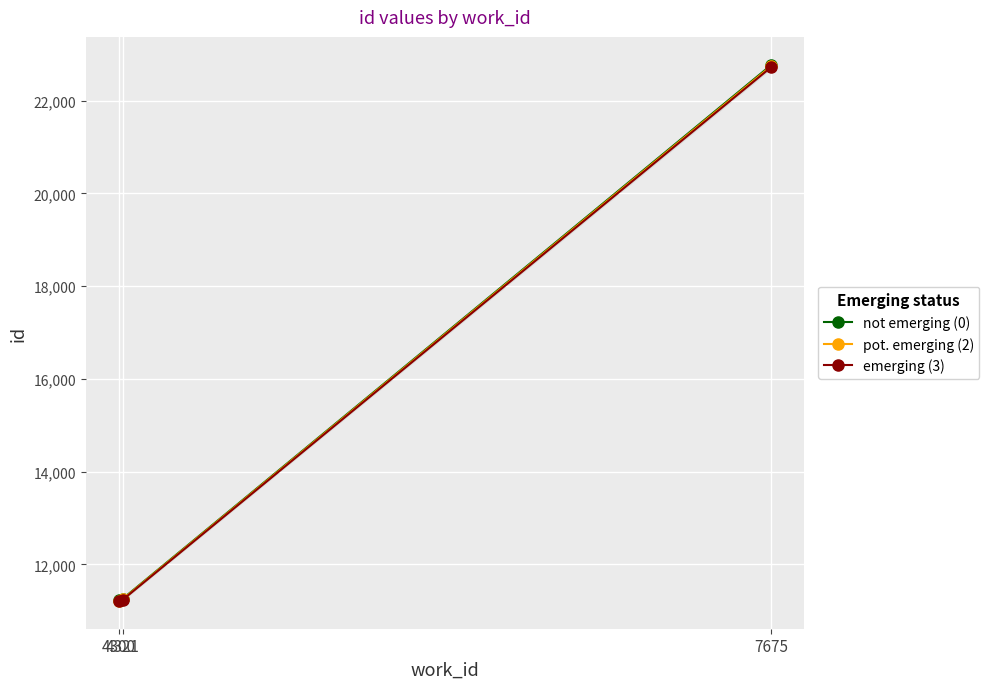

At which label does not emerging (0) first exceed 11260?

7675